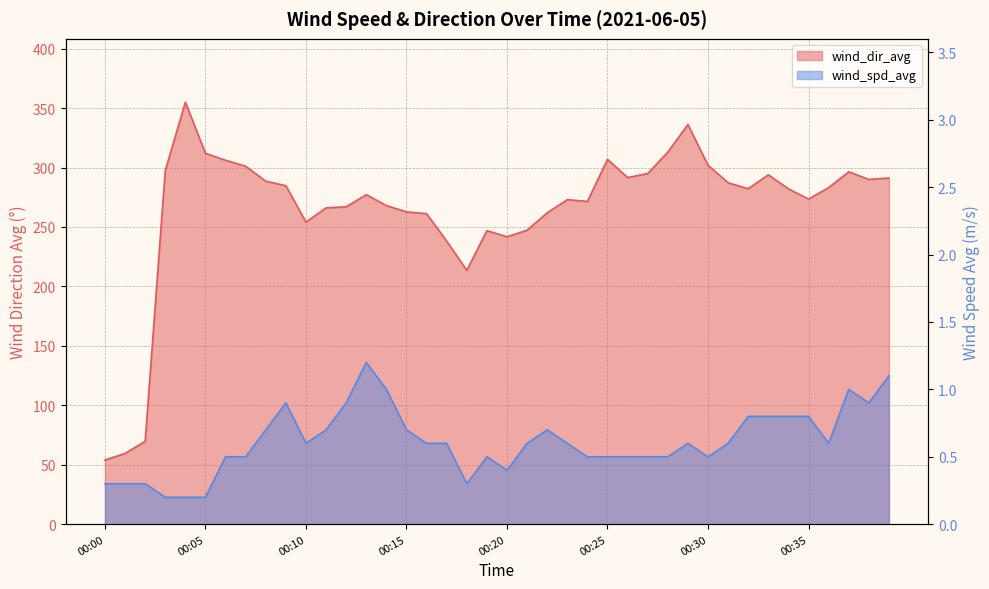

Where is the first local minimum for wind_spd_avg?

00:10